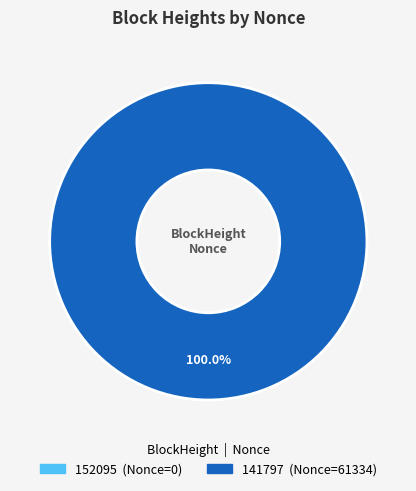

To the nearest percent, what portion does 141797 represent?

100%